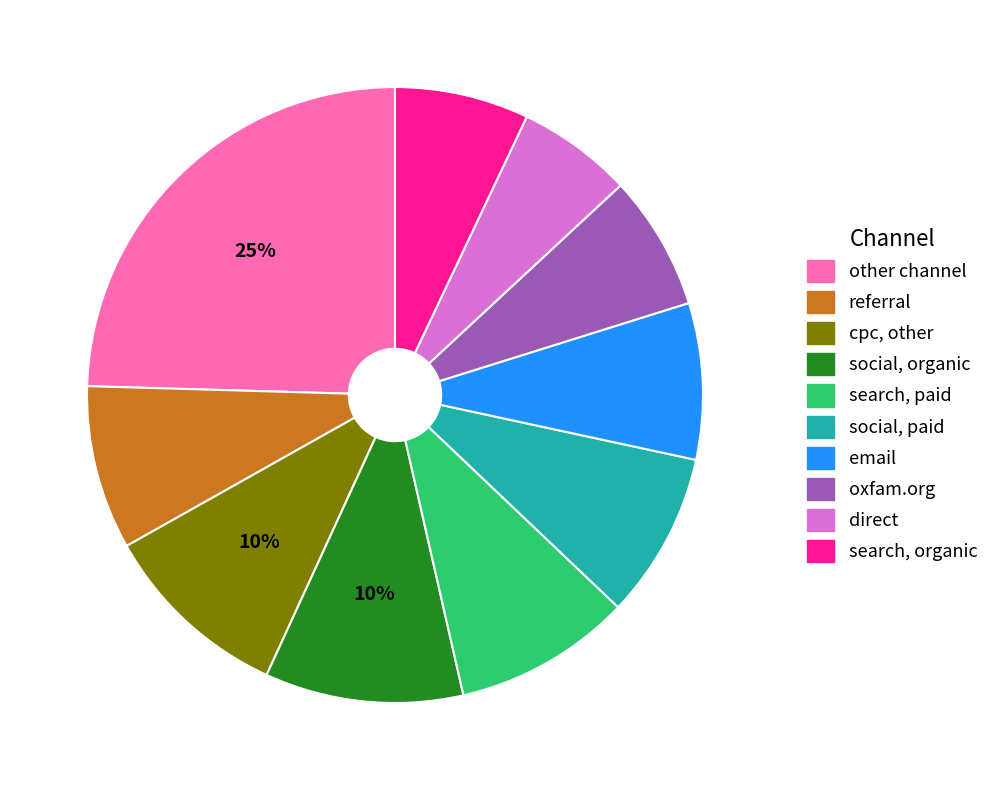

To the nearest percent, what portion does search, paid represent?

9%